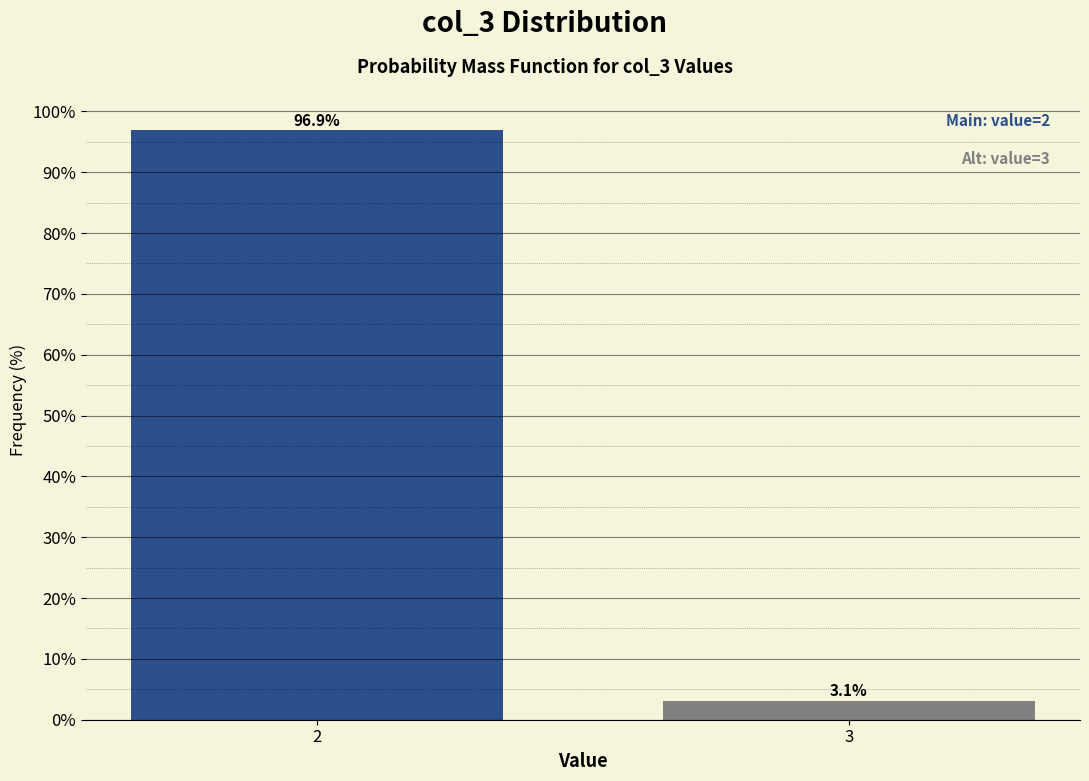

Reading left to right, list all the values displayed in this chart.

2=96.9	3=3.1